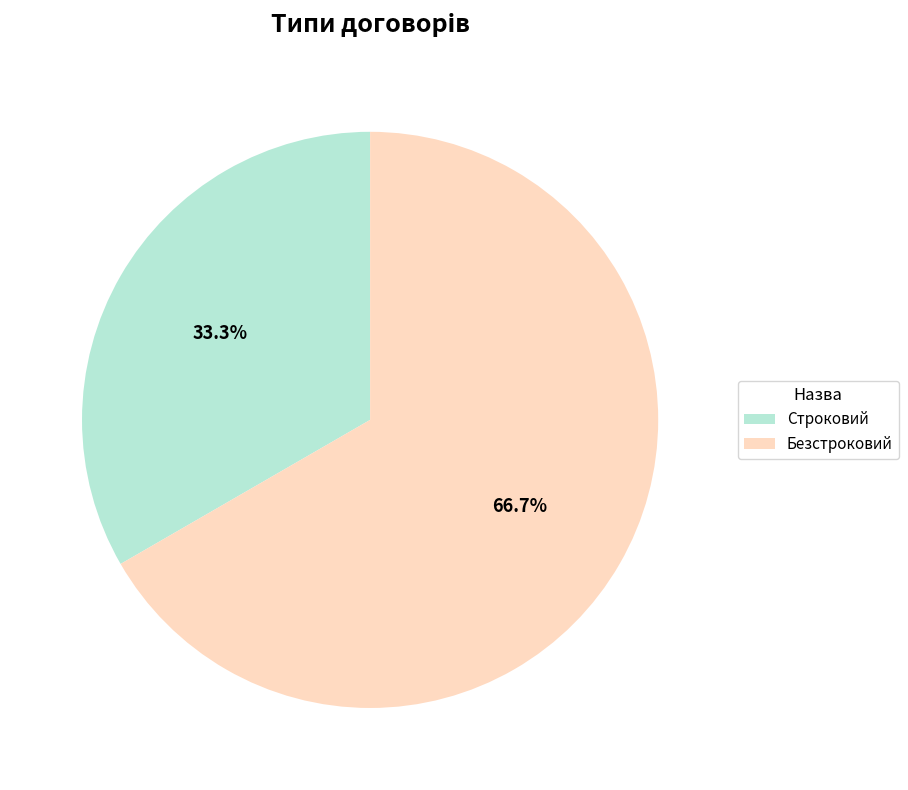

Which category accounts for the majority?

Безстроковий